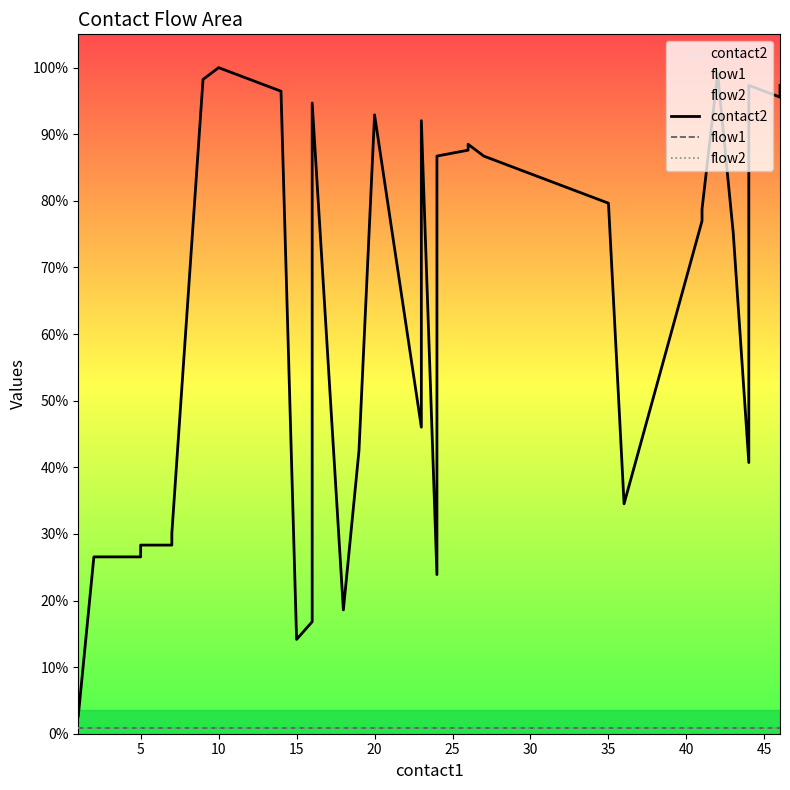

What is the spread (max minus min) of values at 15?

29